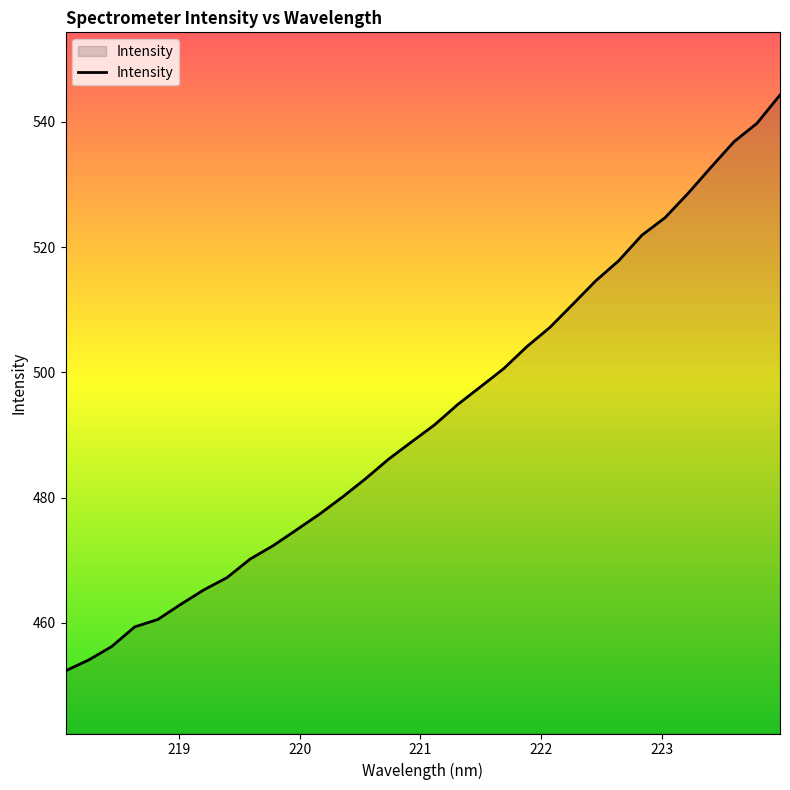

What is the minimum value shown in the chart?

452.3